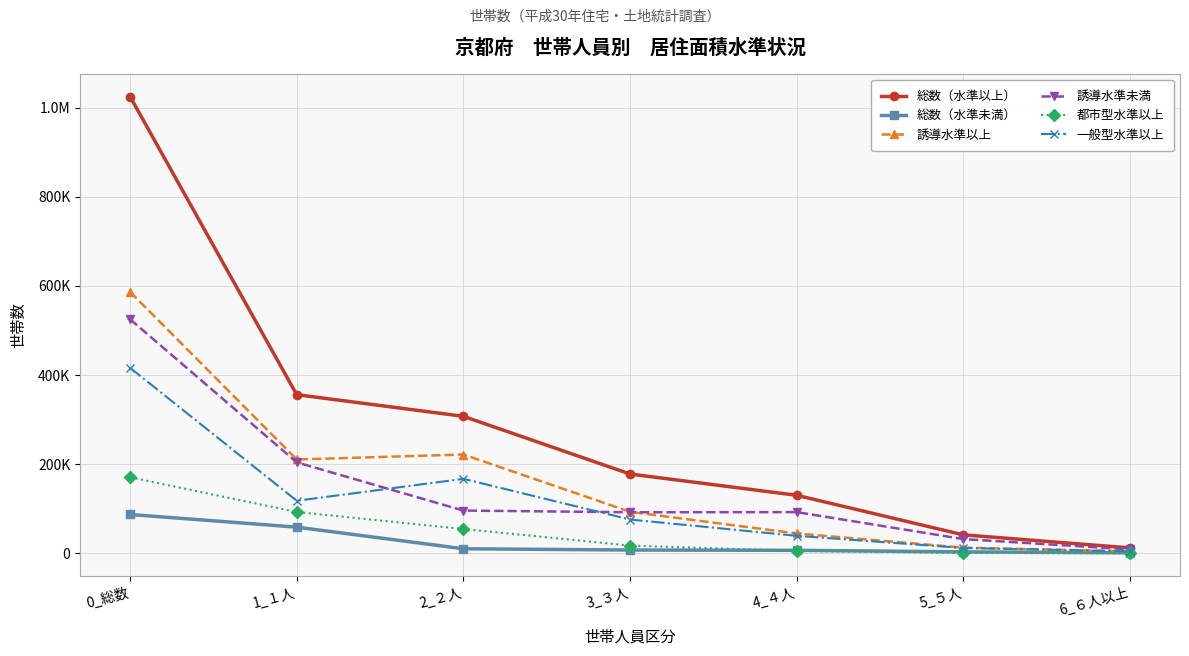

At which label does 誘導水準以上 reach its minimum?

6_６人以上